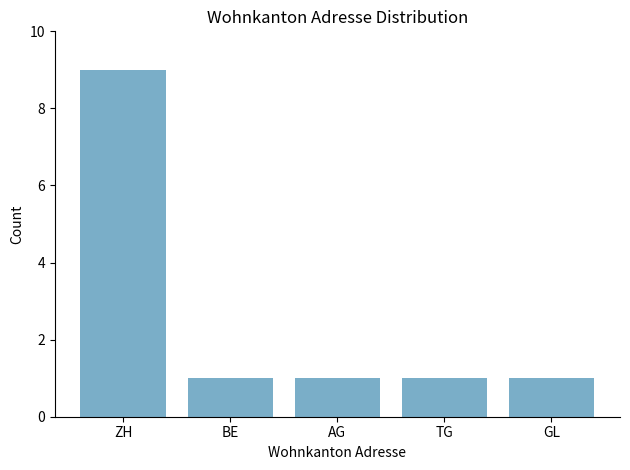

How many values are between 1 and 2?

4